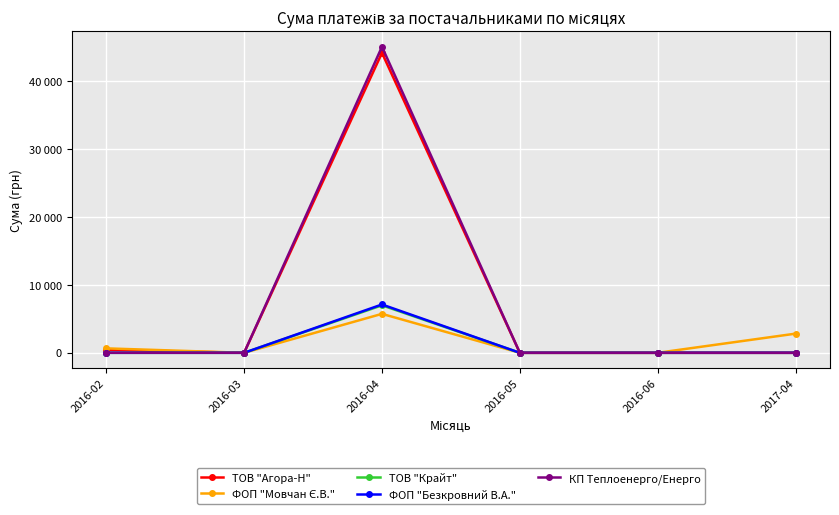

Which series has the largest total across all categories?

КП Теплоенерго/Енерго